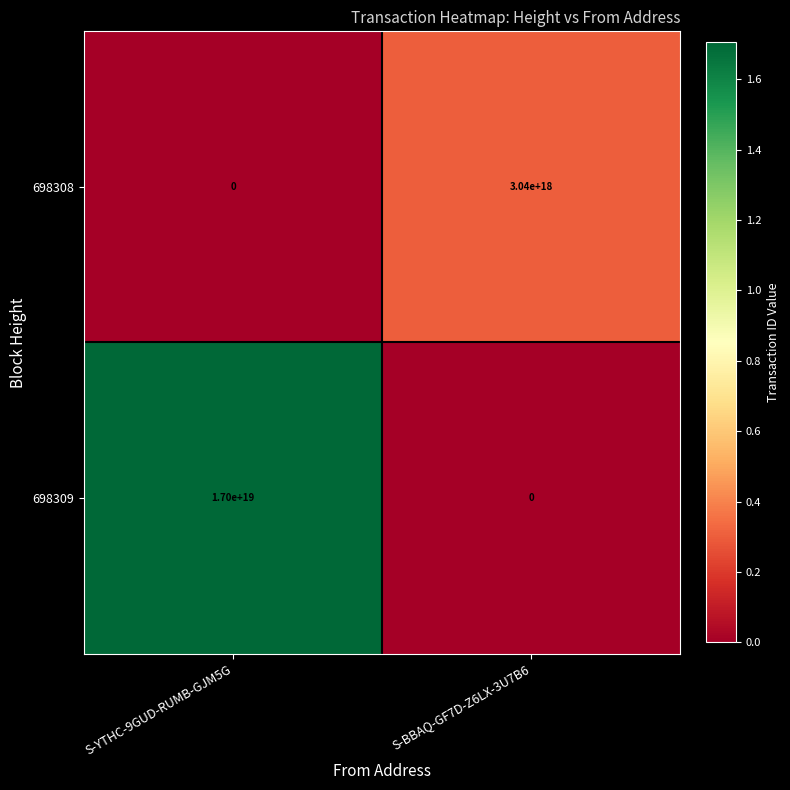

Rank the series by their average value, from highest to lowest.

698309, 698308